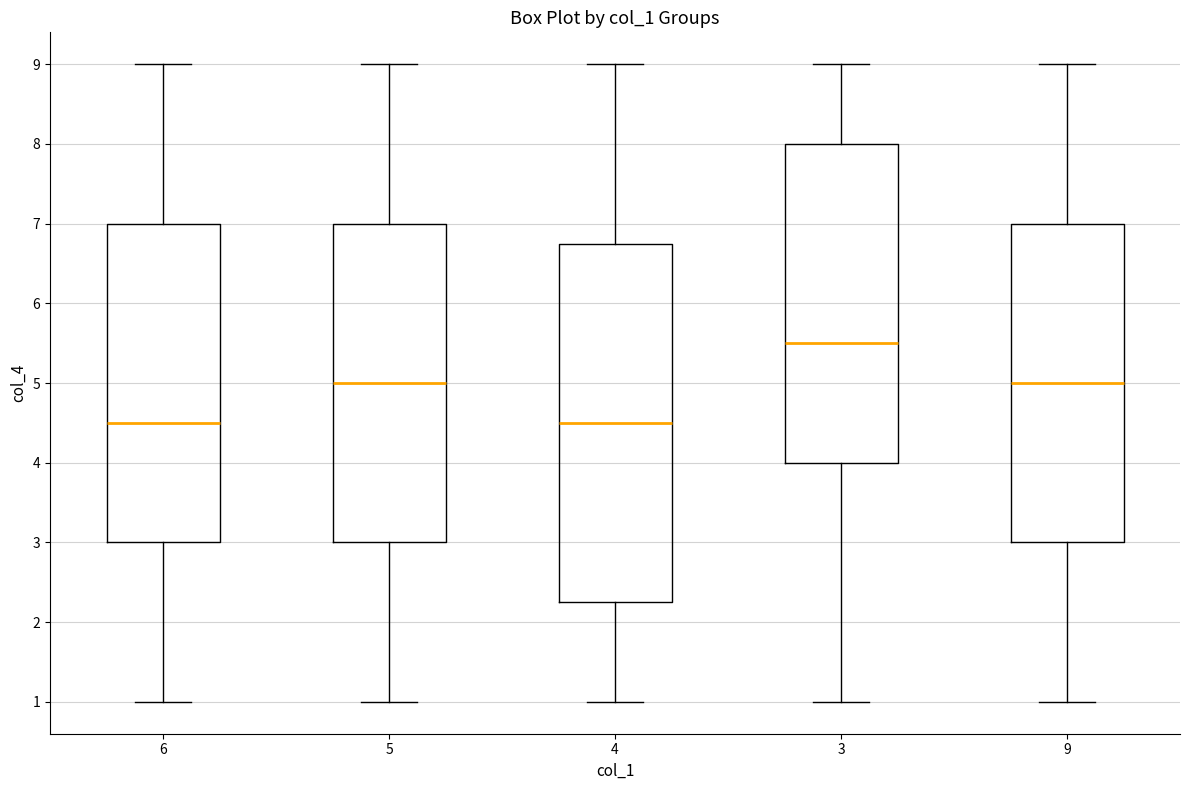

Which box is the tallest, from its lower edge to its upper edge?

4